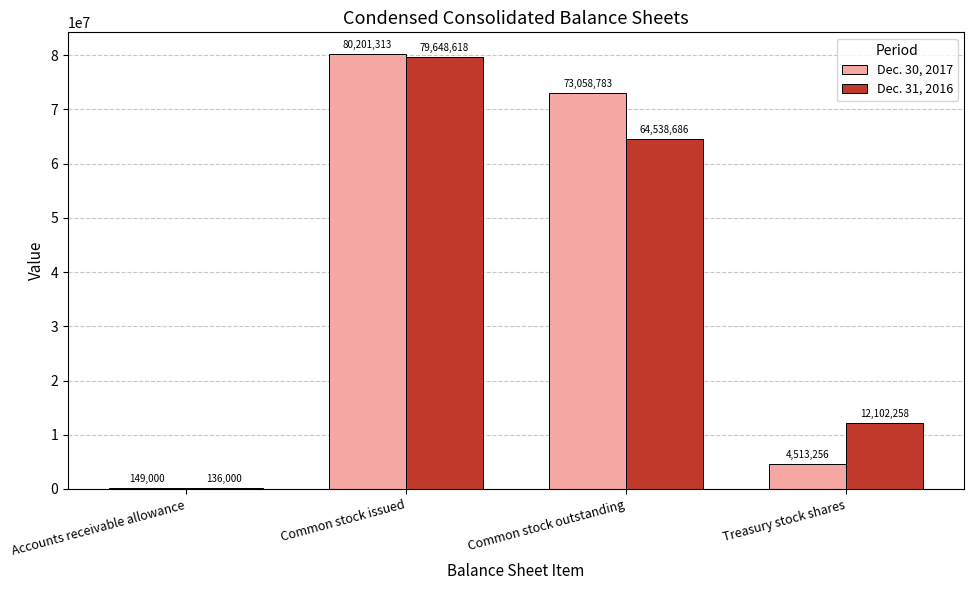

Count the number of data series in this chart.

2